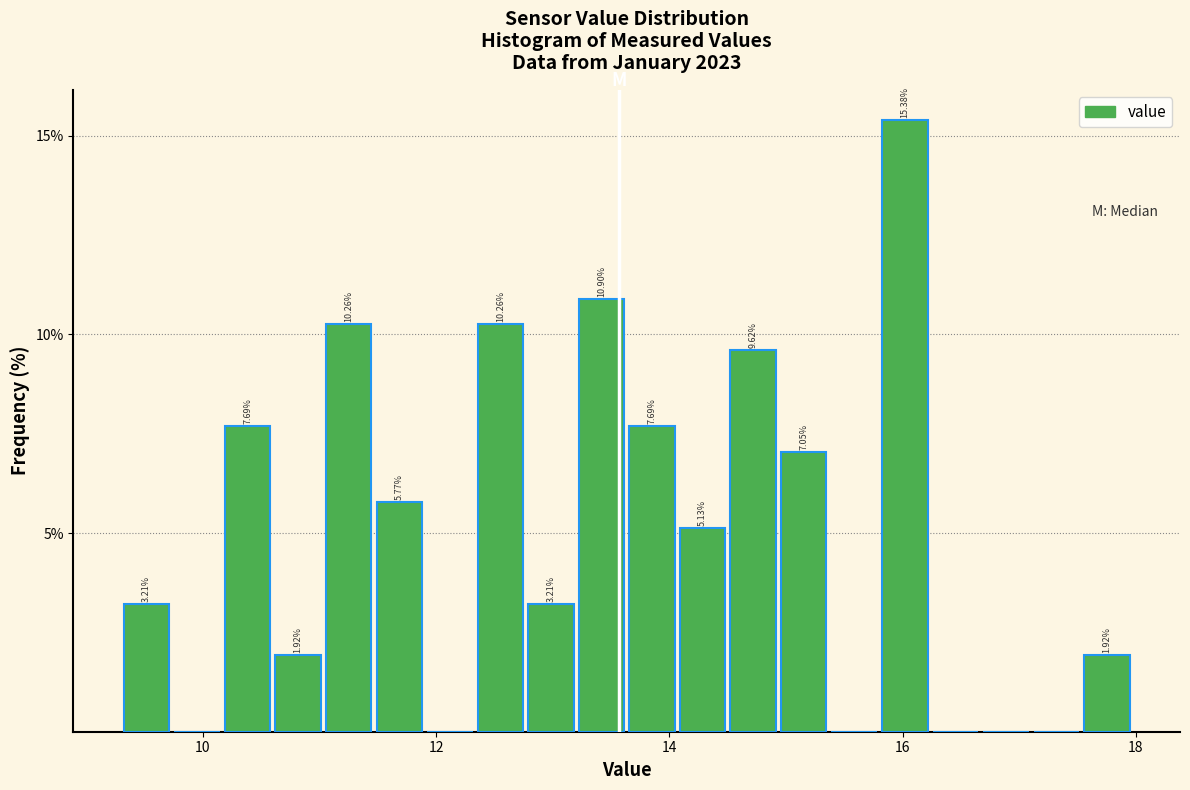

Read against the x-axis, roughly where is the centre of the tallest bar?

16.0